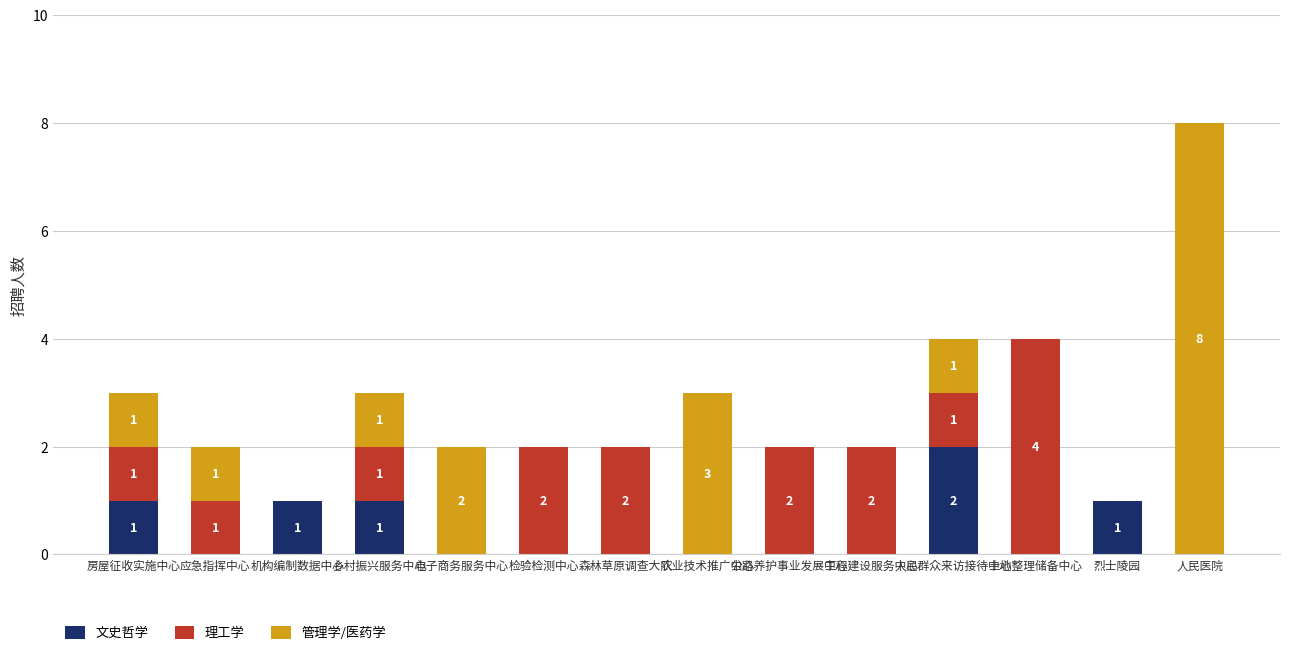

Is it true that 文史哲学 equals 0 at 森林草原调查大队?

True